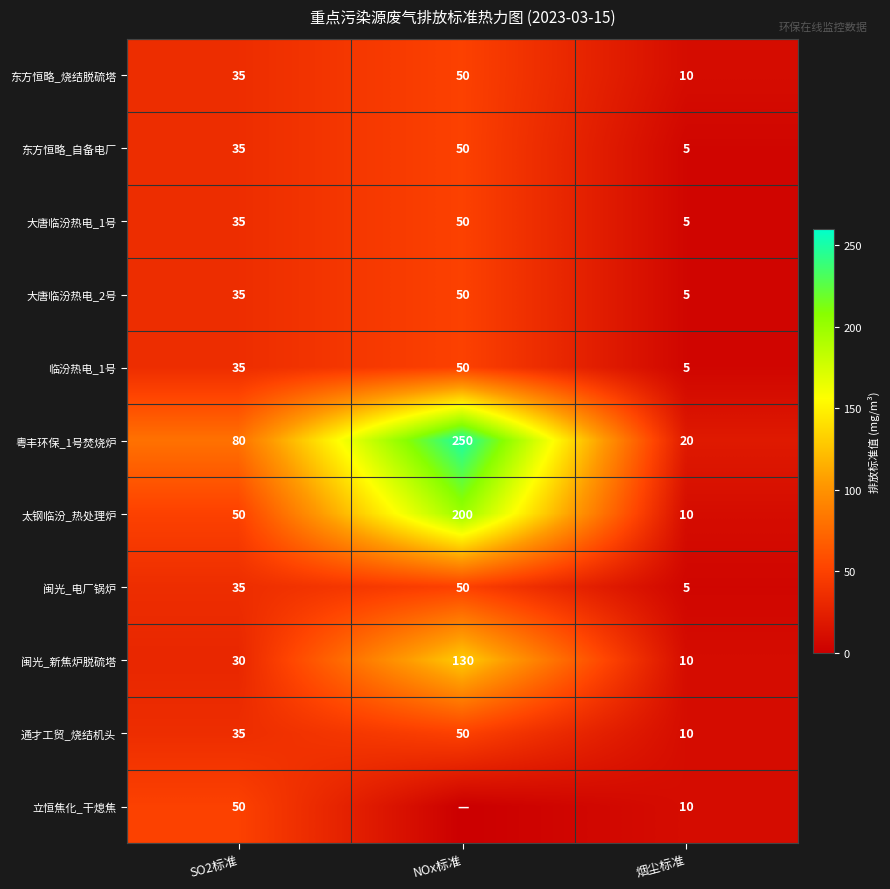

Where is 东方恒略_自备电厂 nearest to the value 27?

SO2标准